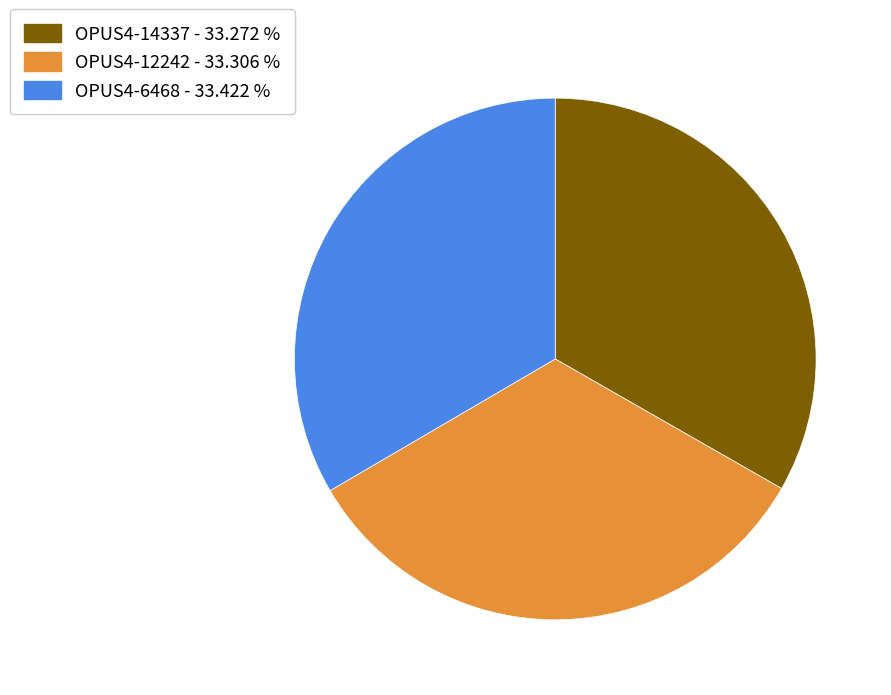

Combined, do OPUS4-14337 and OPUS4-12242 account for over 50%?

Yes